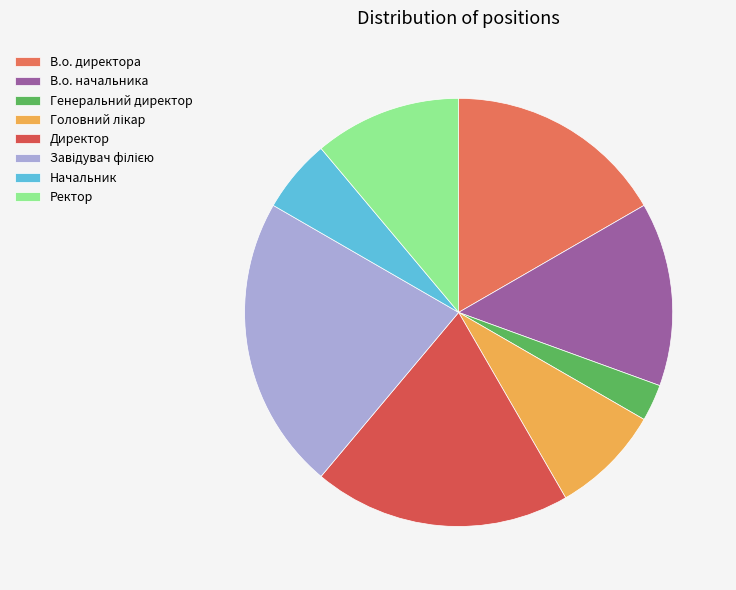

To the nearest percent, what percentage of the pie is Головний лікар?

8%